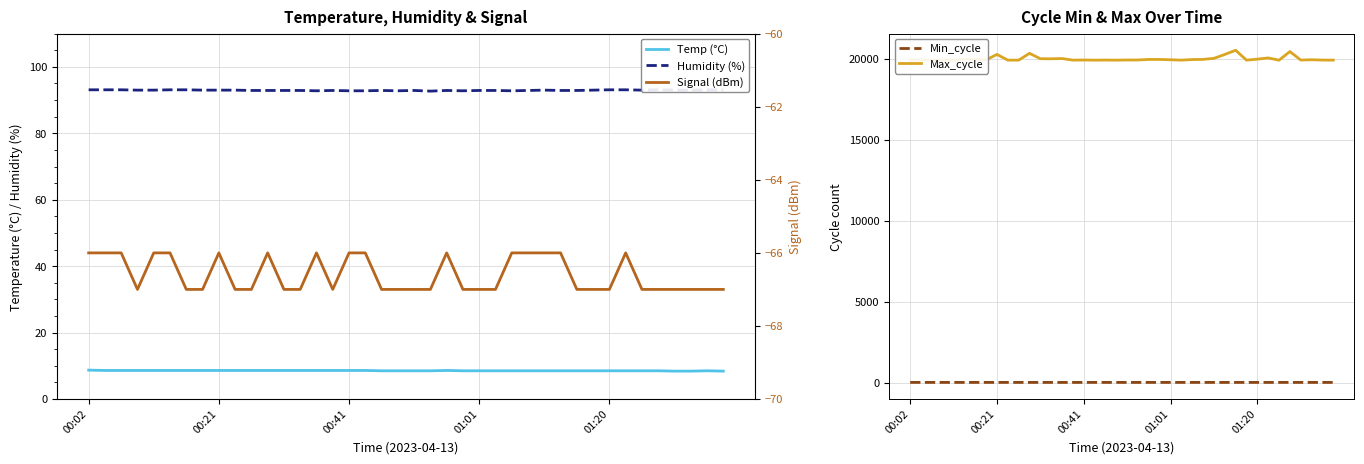

What is the highest value of the Max_cycle series?

20520